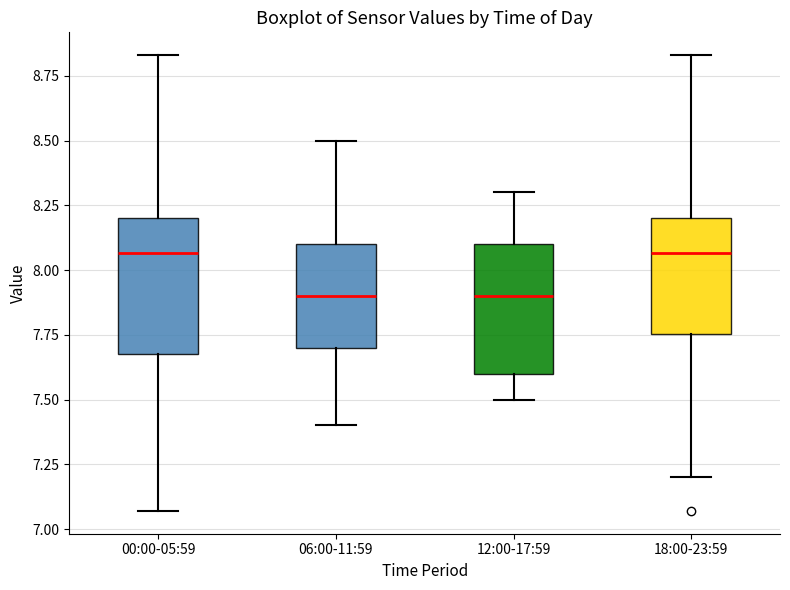

Reading left to right, read every box against the y-axis: the position of its median line, the range the box covers, and the ends of its whiskers. The values are not printed on the chart, so give them approximately, as read against the axis.

00:00-05:59: median 8.05, box 7.70 to 8.20, whiskers 7.05 to 8.85
06:00-11:59: median 7.90, box 7.70 to 8.10, whiskers 7.40 to 8.50
12:00-17:59: median 7.90, box 7.60 to 8.10, whiskers 7.50 to 8.30
18:00-23:59: median 8.05, box 7.75 to 8.20, whiskers 7.20 to 8.85